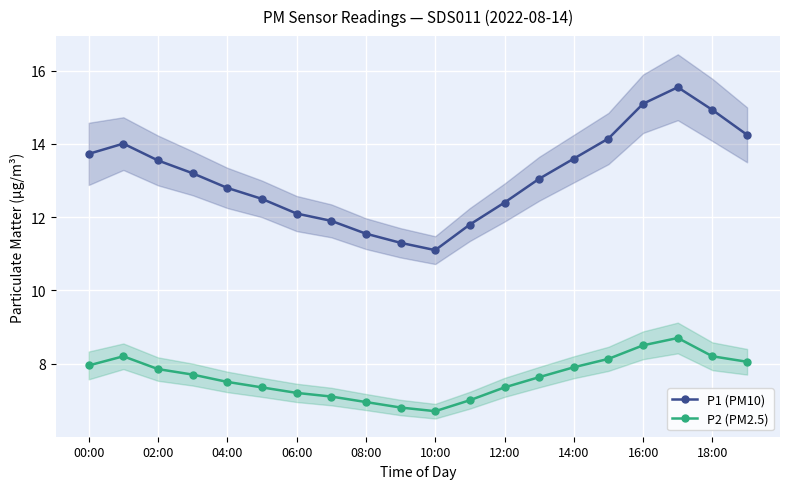

What is the sum of the P1 (PM10) values at 00:00 and 15?

27.9